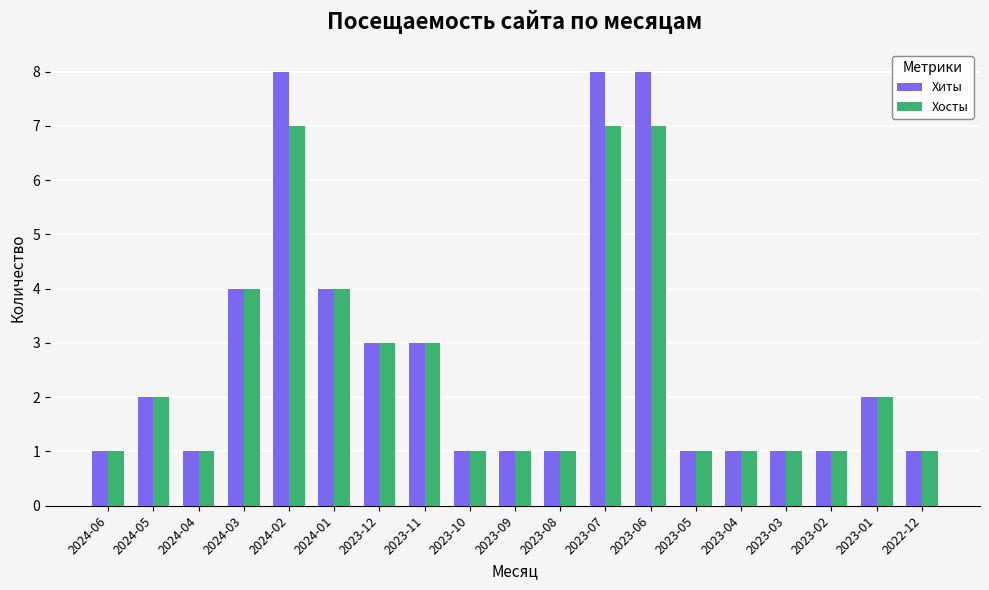

Reading right to left, transcribe all the data shown in this chart.

Хиты: 1	2	1	1	1	1	8	8	1	1	1	3	3	4	8	4	1	2	1
Хосты: 1	2	1	1	1	1	7	7	1	1	1	3	3	4	7	4	1	2	1